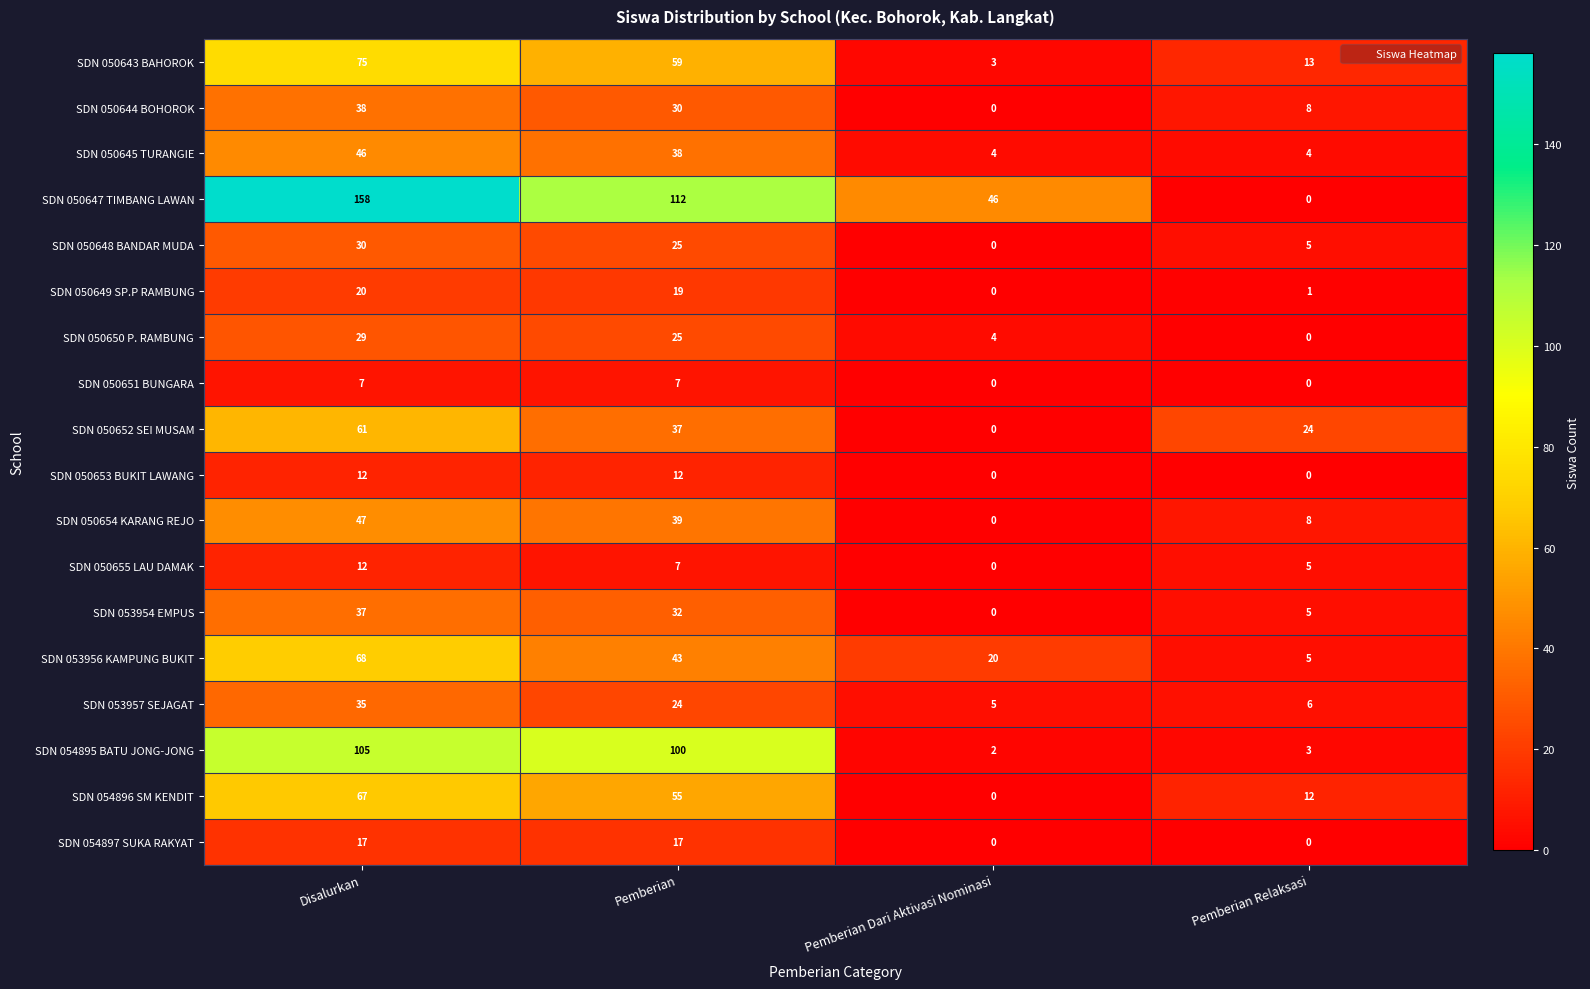

Is the value of SDN 054896 SM KENDIT at Pemberian Relaksasi greater than the value of SDN 050650 P. RAMBUNG at Pemberian Dari Aktivasi Nominasi?

Yes